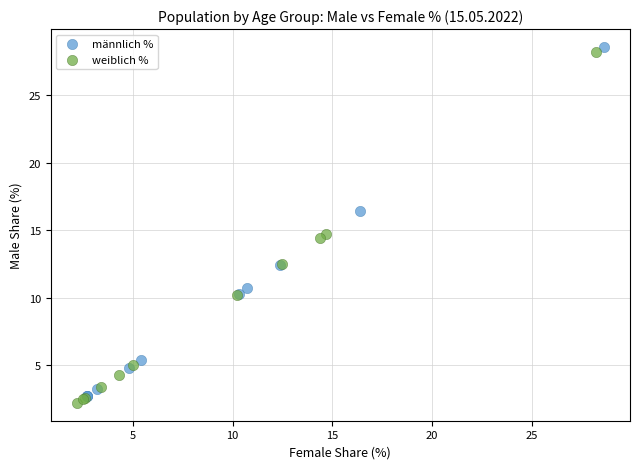

What are all the series names shown in the legend?

männlich %, weiblich %